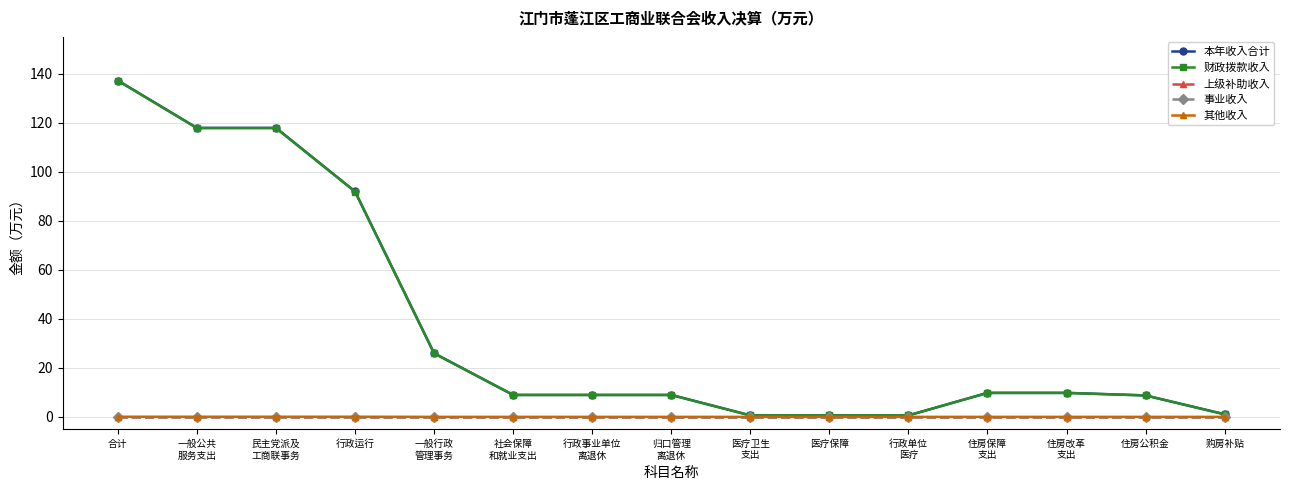

Is this an area chart (filled region under the line)?

No